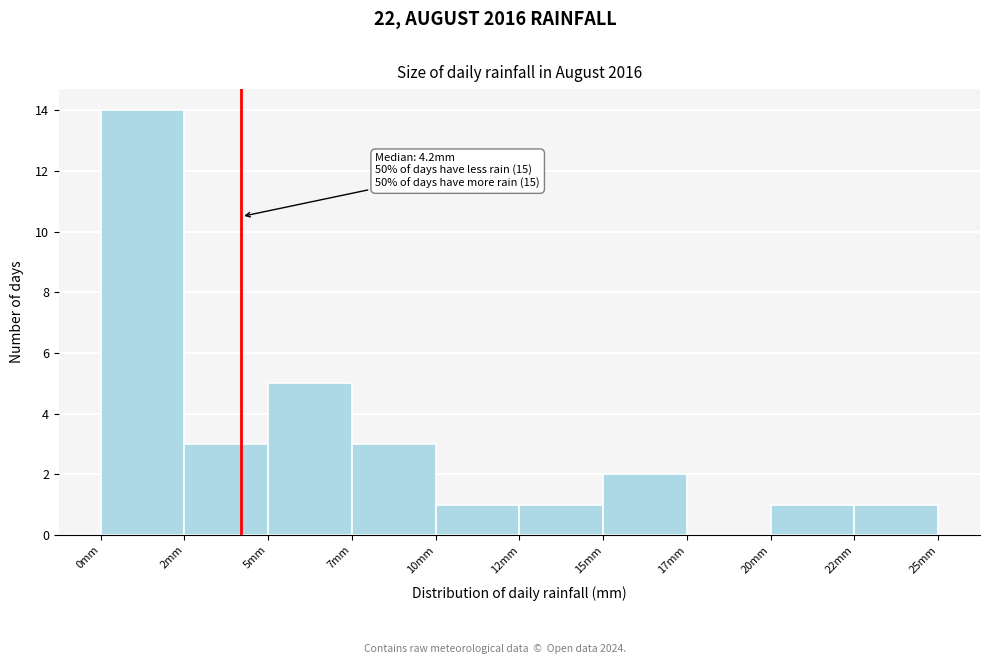

Reading left to right, extract all data points from this chart.

0mm=14	2mm=3	5mm=5	7mm=3	10mm=1	12mm=1	15mm=2	17mm=0	20mm=1	22mm=1